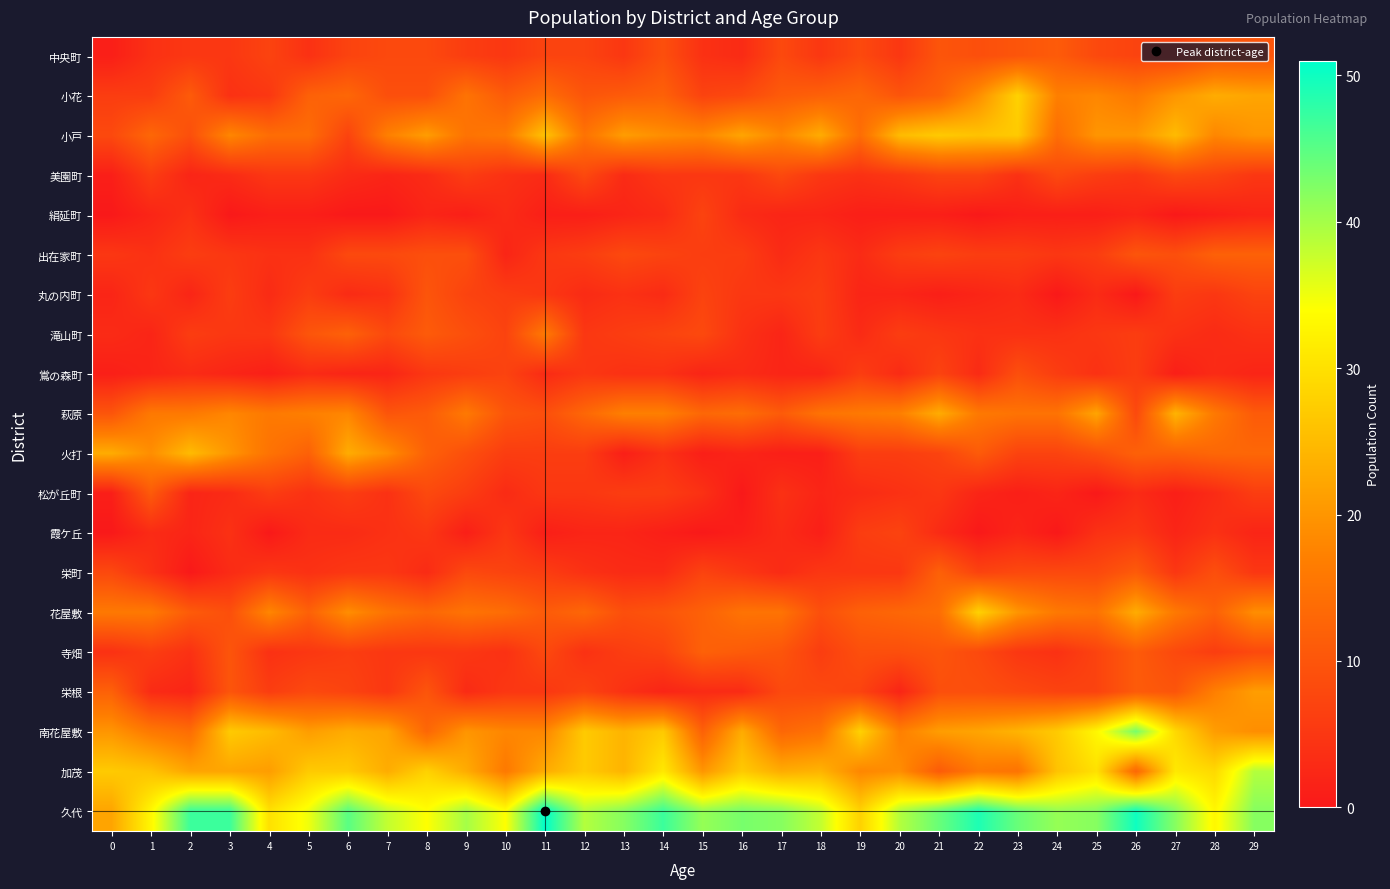

What is the total value across all series at 0?

170